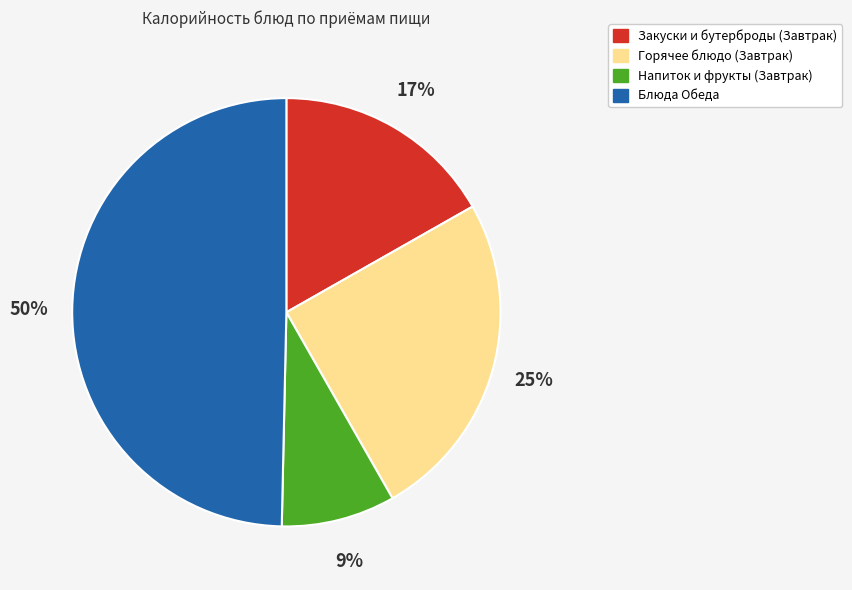

Is there any slice that represents more than half of the pie?

No